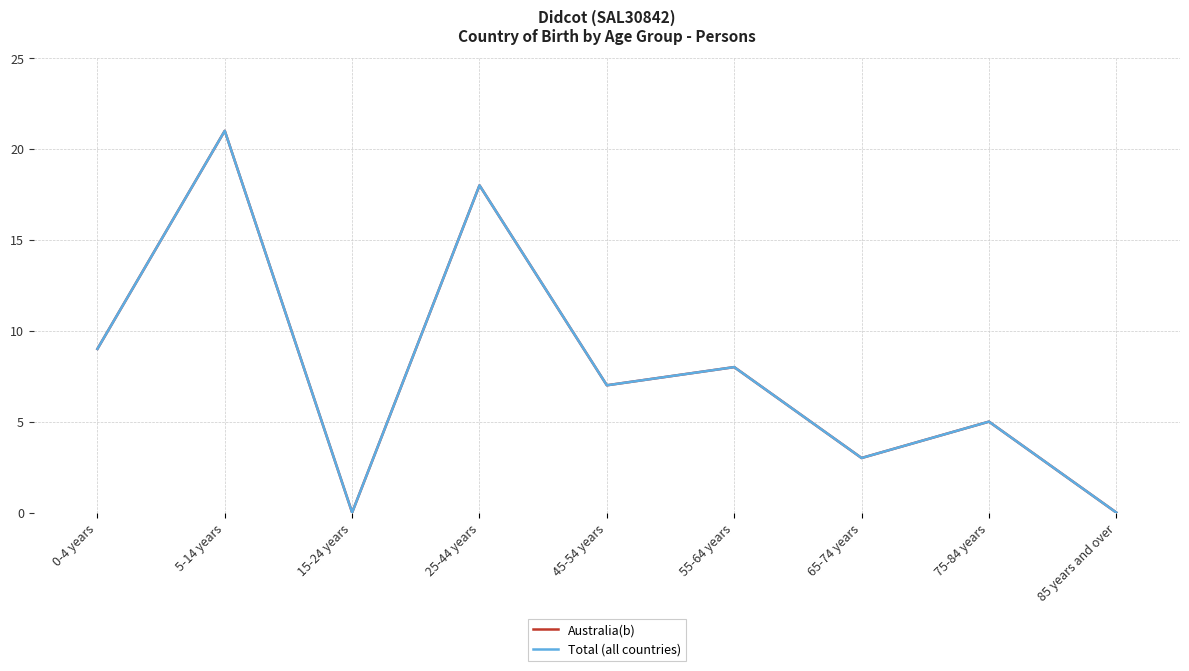

At which category is the sum across all series the highest?

5-14 years